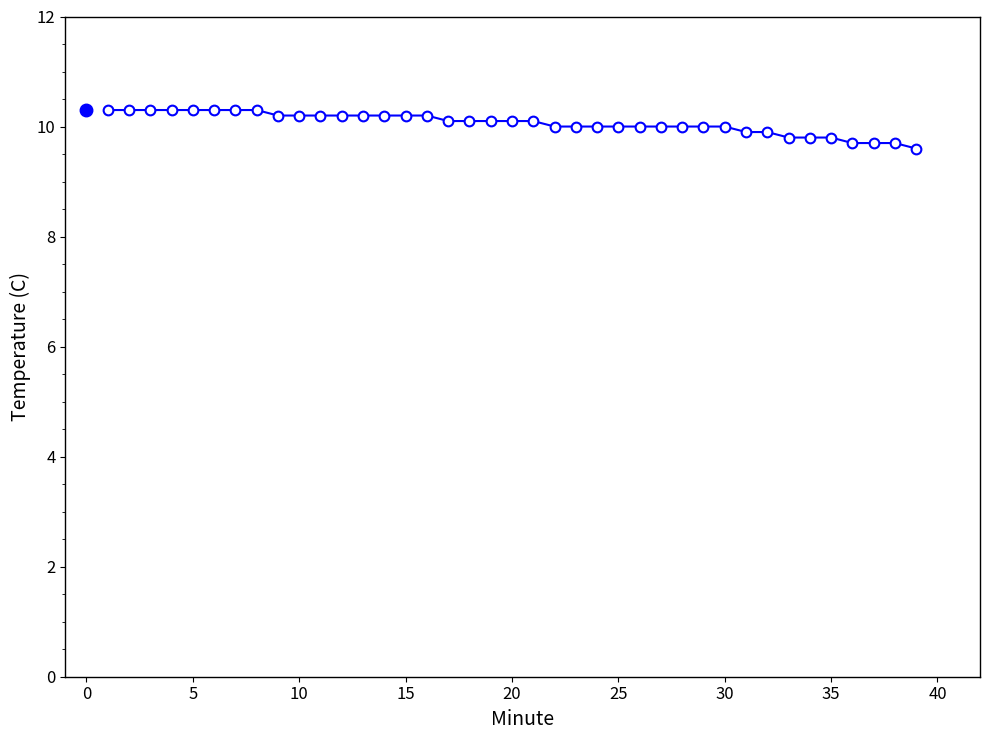

Does the chart display data point markers on the line(s)?

Yes